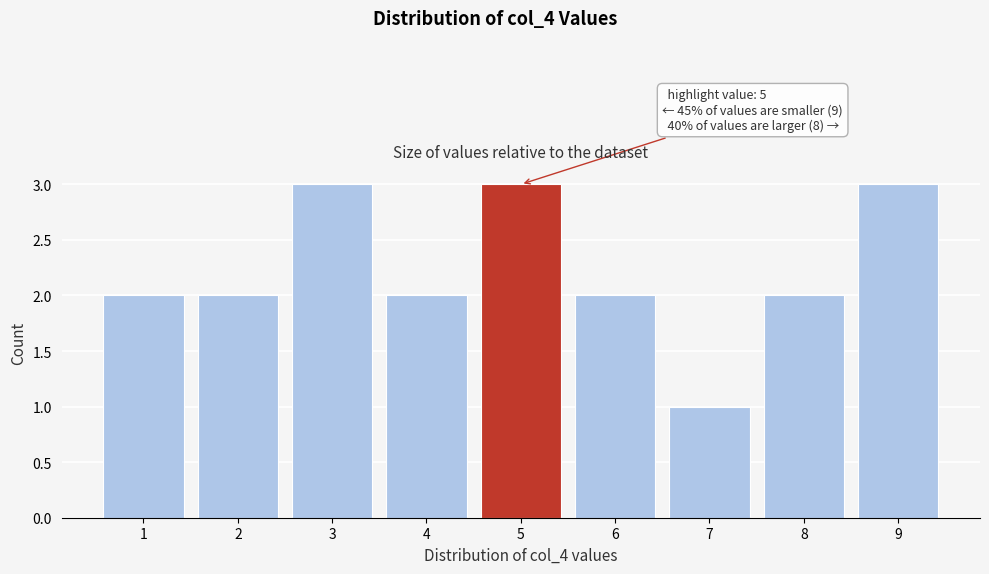

Reading right to left, list all the values displayed in this chart.

9=3	8=2	7=1	6=2	5=3	4=2	3=3	2=2	1=2